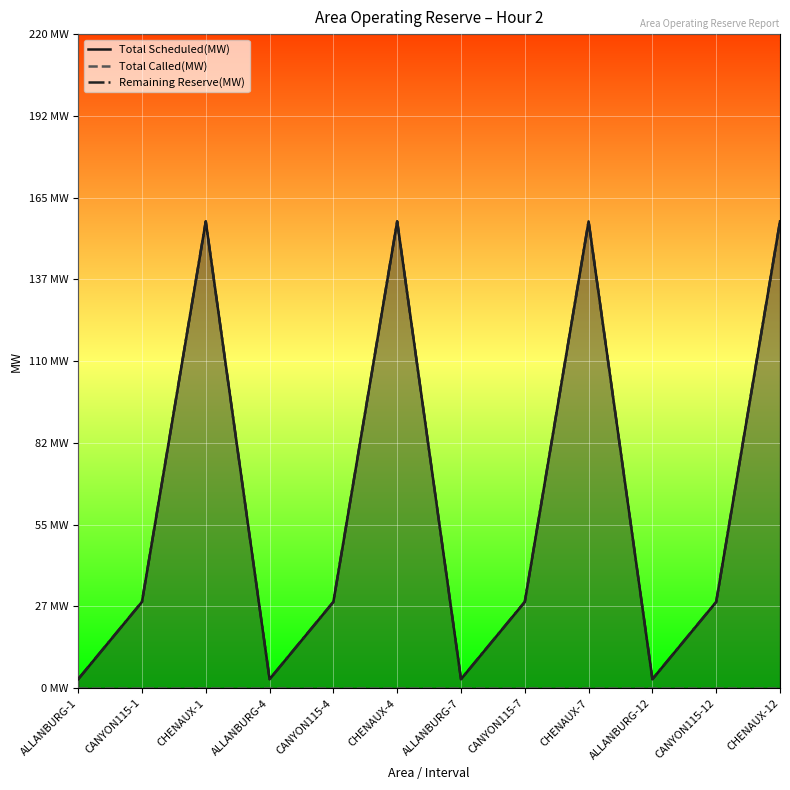

How many data points in Remaining Reserve(MW) are less than 29?

4